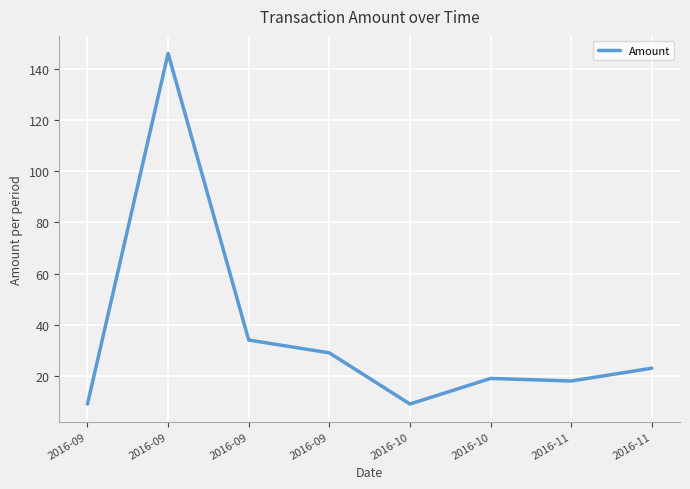

What value does the data have at 2016-09?

146